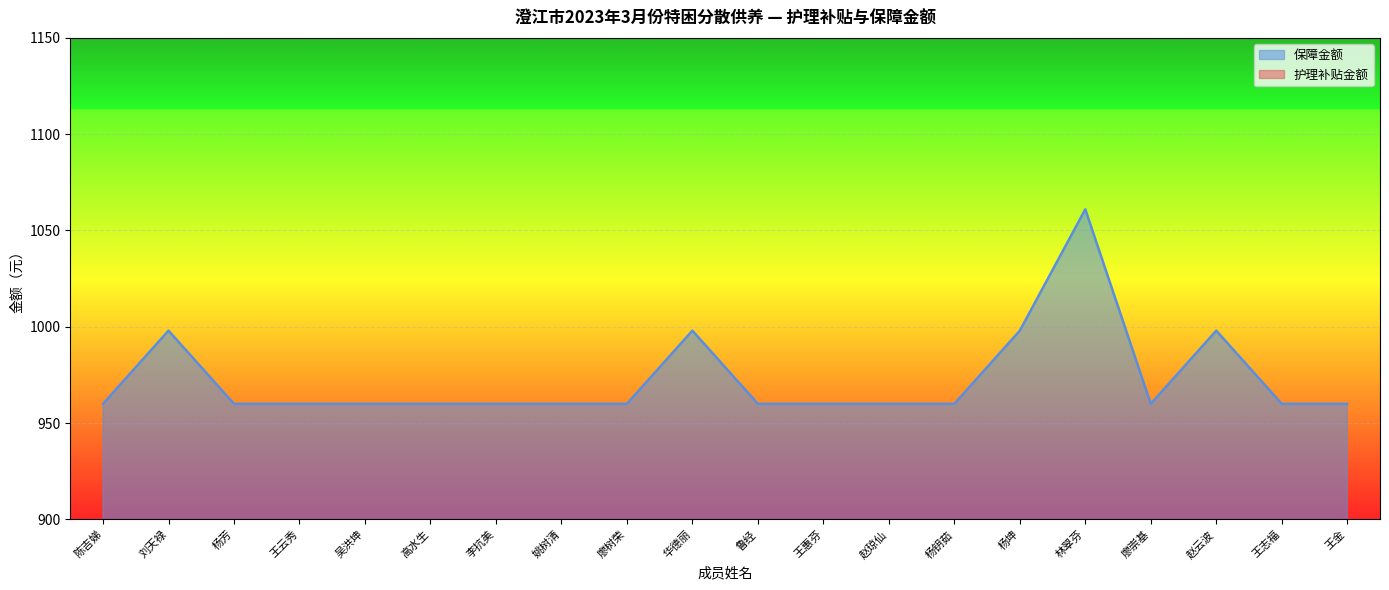

What is the average value of the 保障金额 series?

973